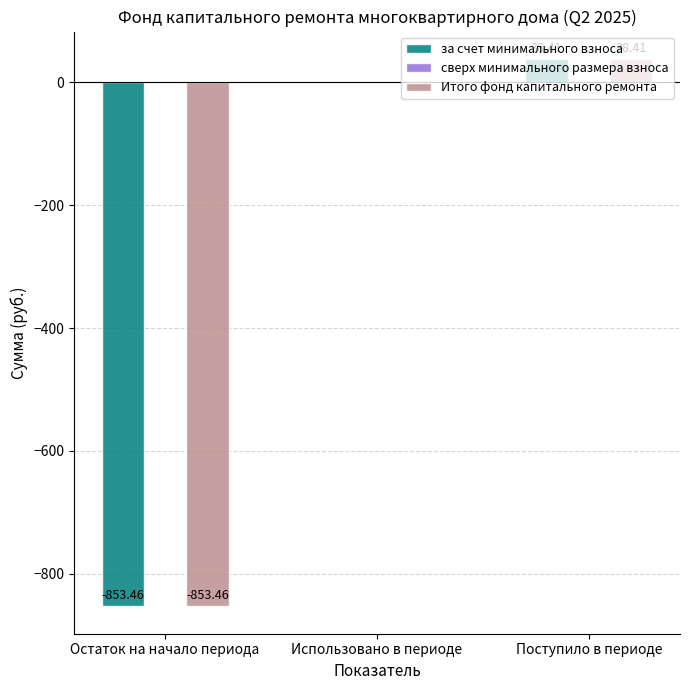

What is the total value across all series at Остаток на начало периода?

-1706.9